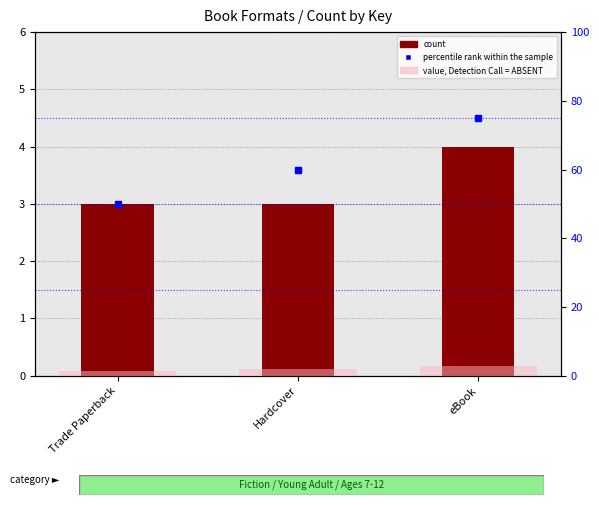

Reading left to right, list all the values displayed in this chart.

count: 3.0	3.0	4.0
percentile rank within the sample: 50.0	60.0	75.0
value, Detection Call = ABSENT: 1.5	2.0	2.8